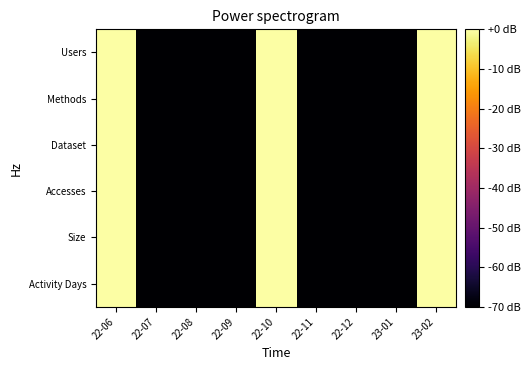

Between 23-01 and 23-02, which is larger?

23-02